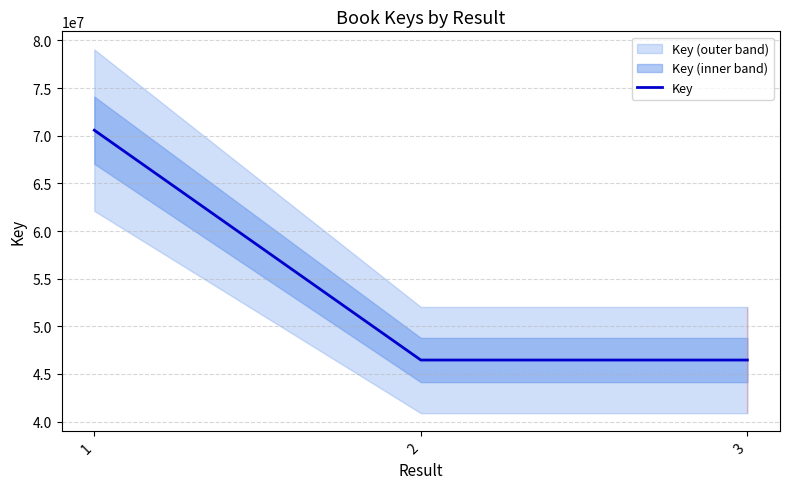

The value at 3 is 46456870. True or false?

True